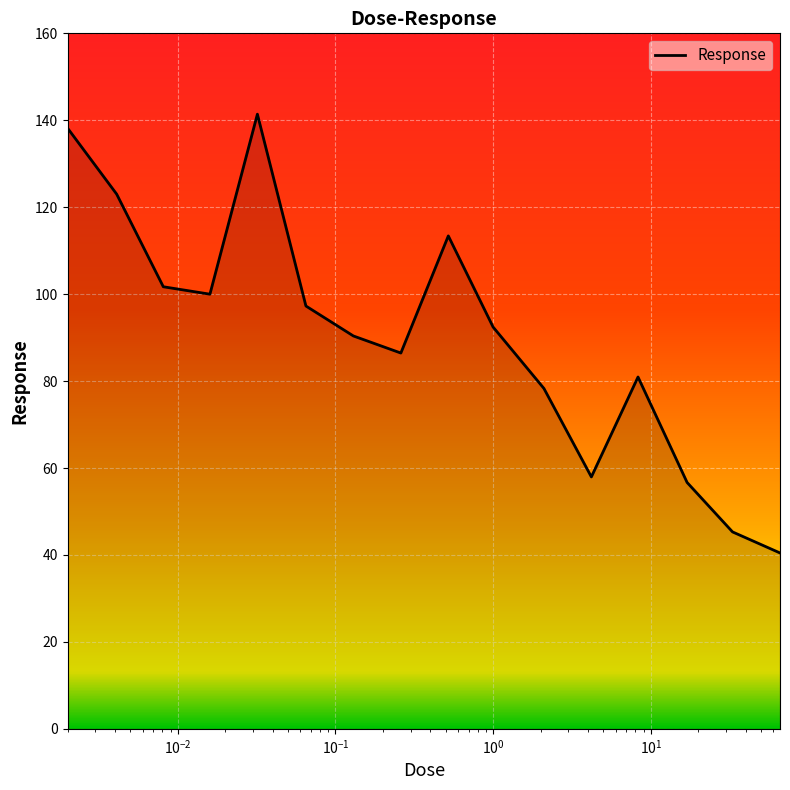

What is the smallest value displayed?

40.5